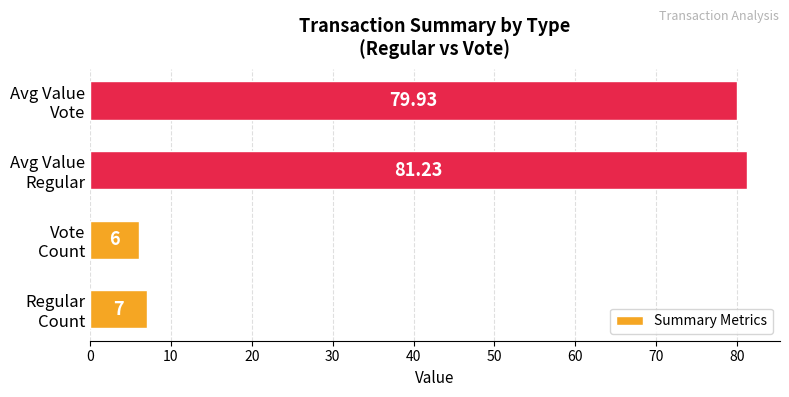

Rank the categories by value from highest to lowest.

Avg Value
Regular, Avg Value
Vote, Regular
Count, Vote
Count